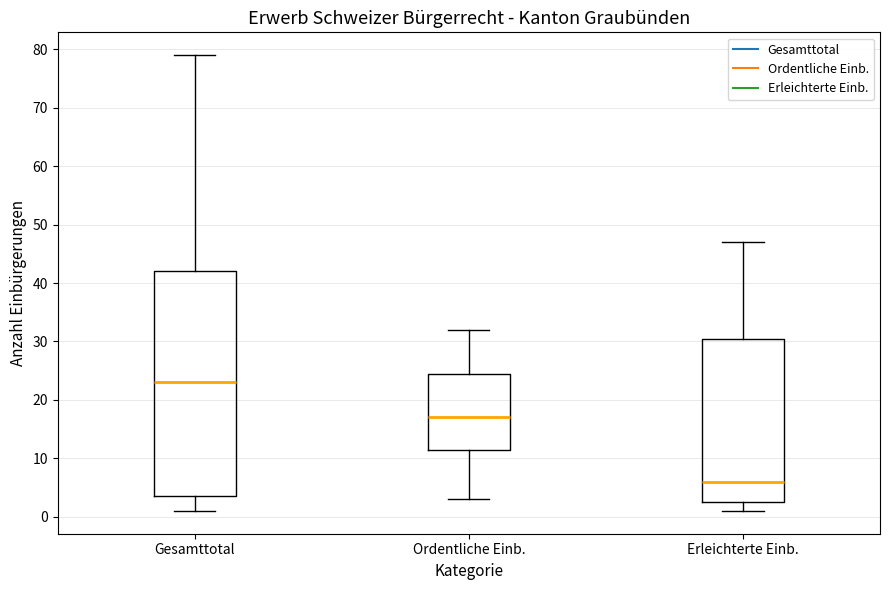

Where does the upper whisker of the box for Erleichterte Einb. end on the y-axis? The values are not printed on the chart, so give them approximately, as read against the axis.

47